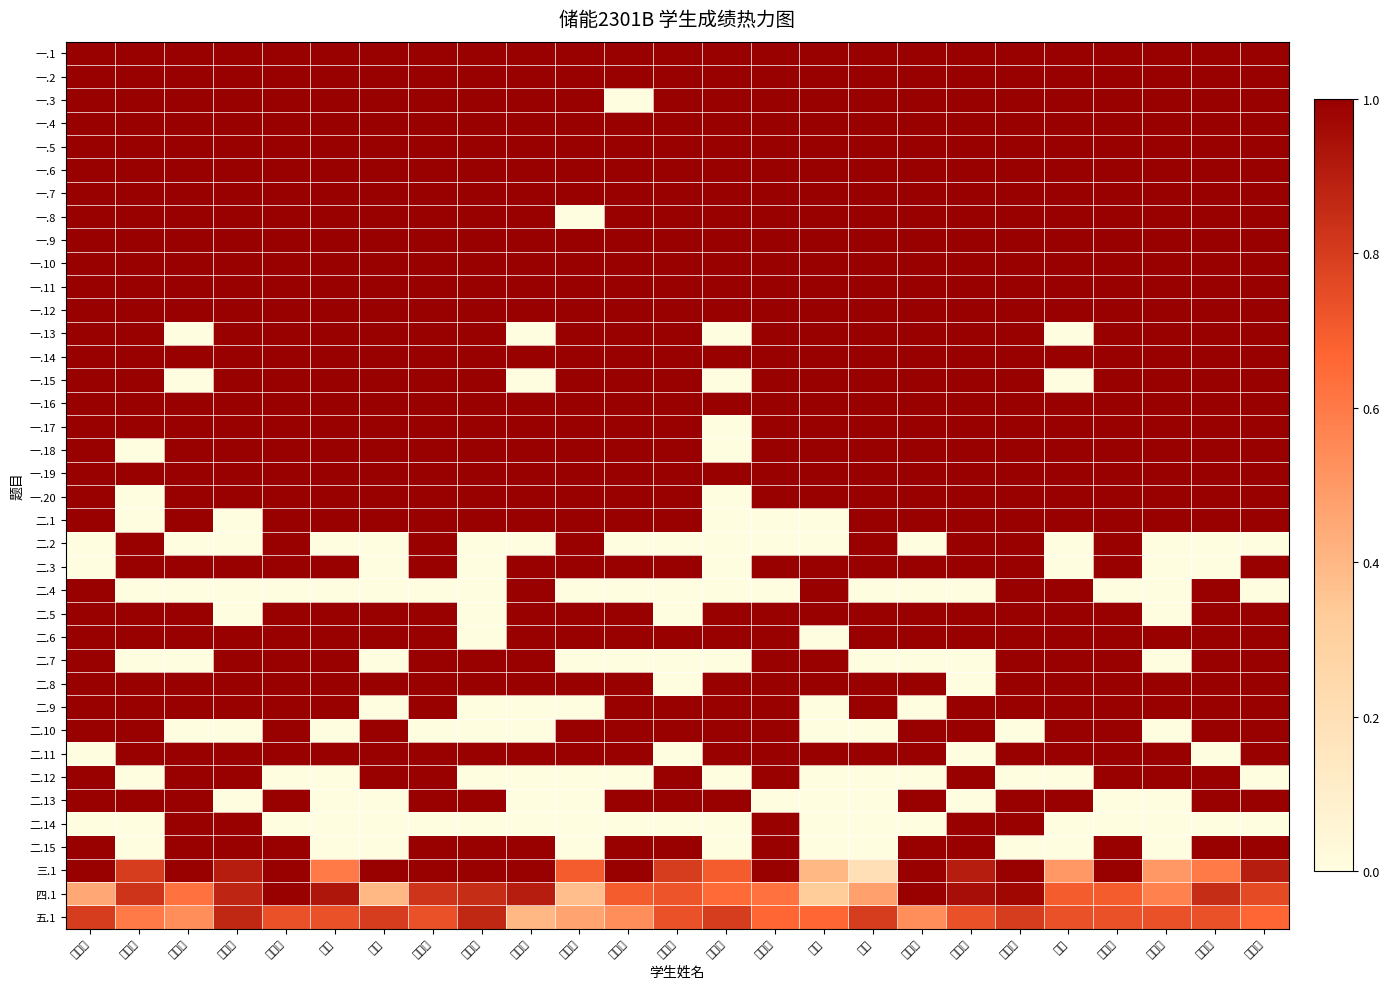

How many data points does each series have?

25